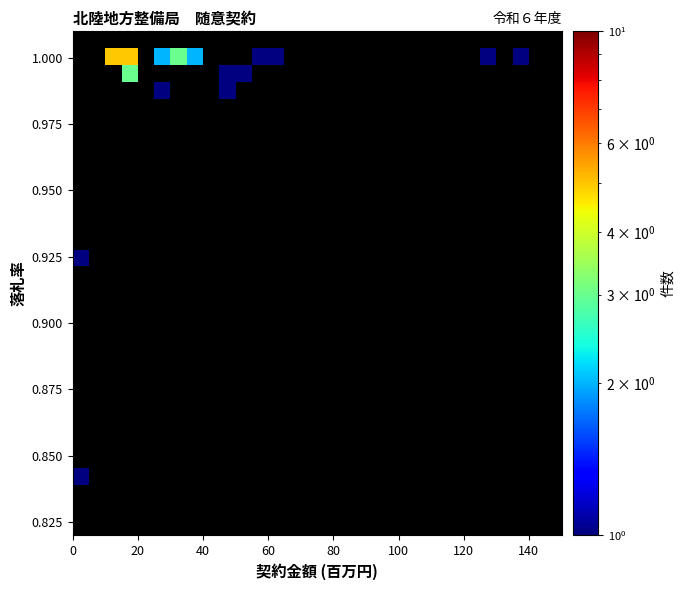

How many distinct data groups are displayed?

30